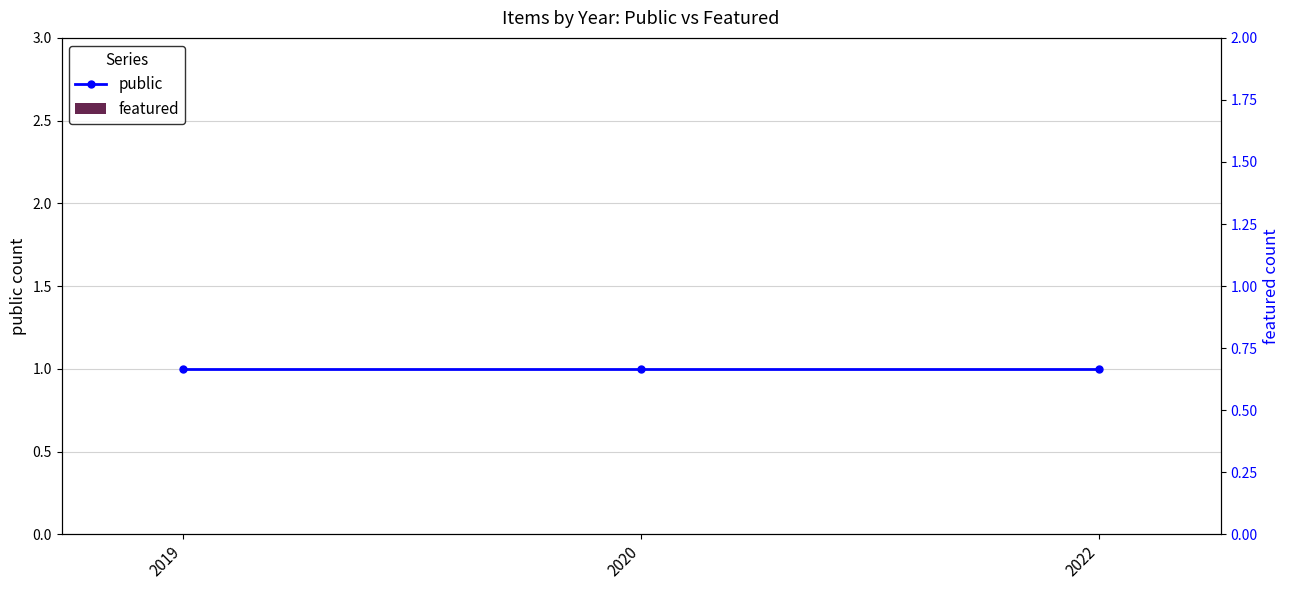

Reading right to left, list all the values displayed in this chart.

public: 2022=1	2020=1	2019=1
featured: 2022=0	2020=0	2019=0